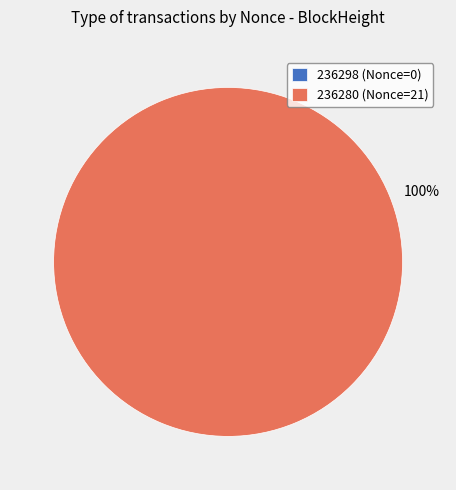

Does 236280 represent more than half of the total?

Yes